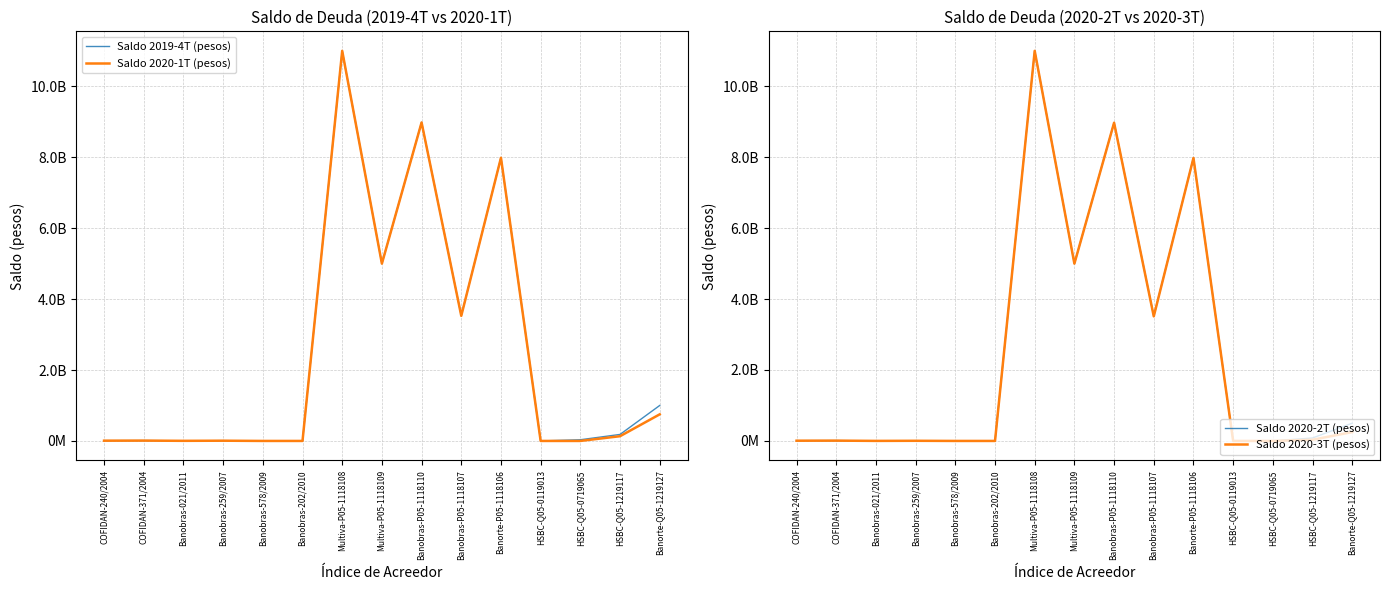

Which category has the lowest value across all series?

Banobras-578/2009